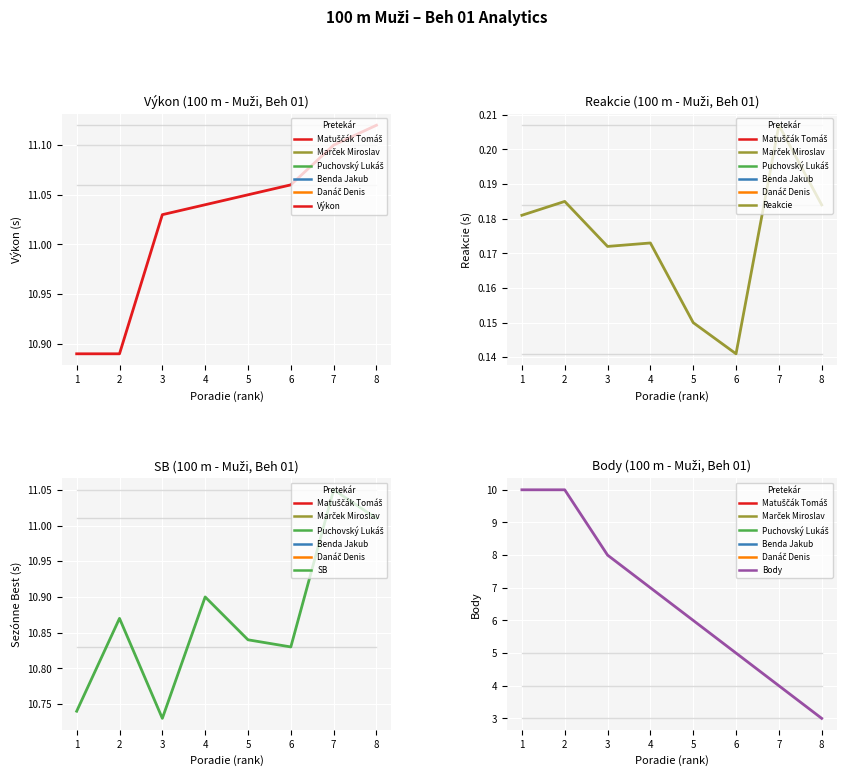

What is the total value across all series at 8?

25.3